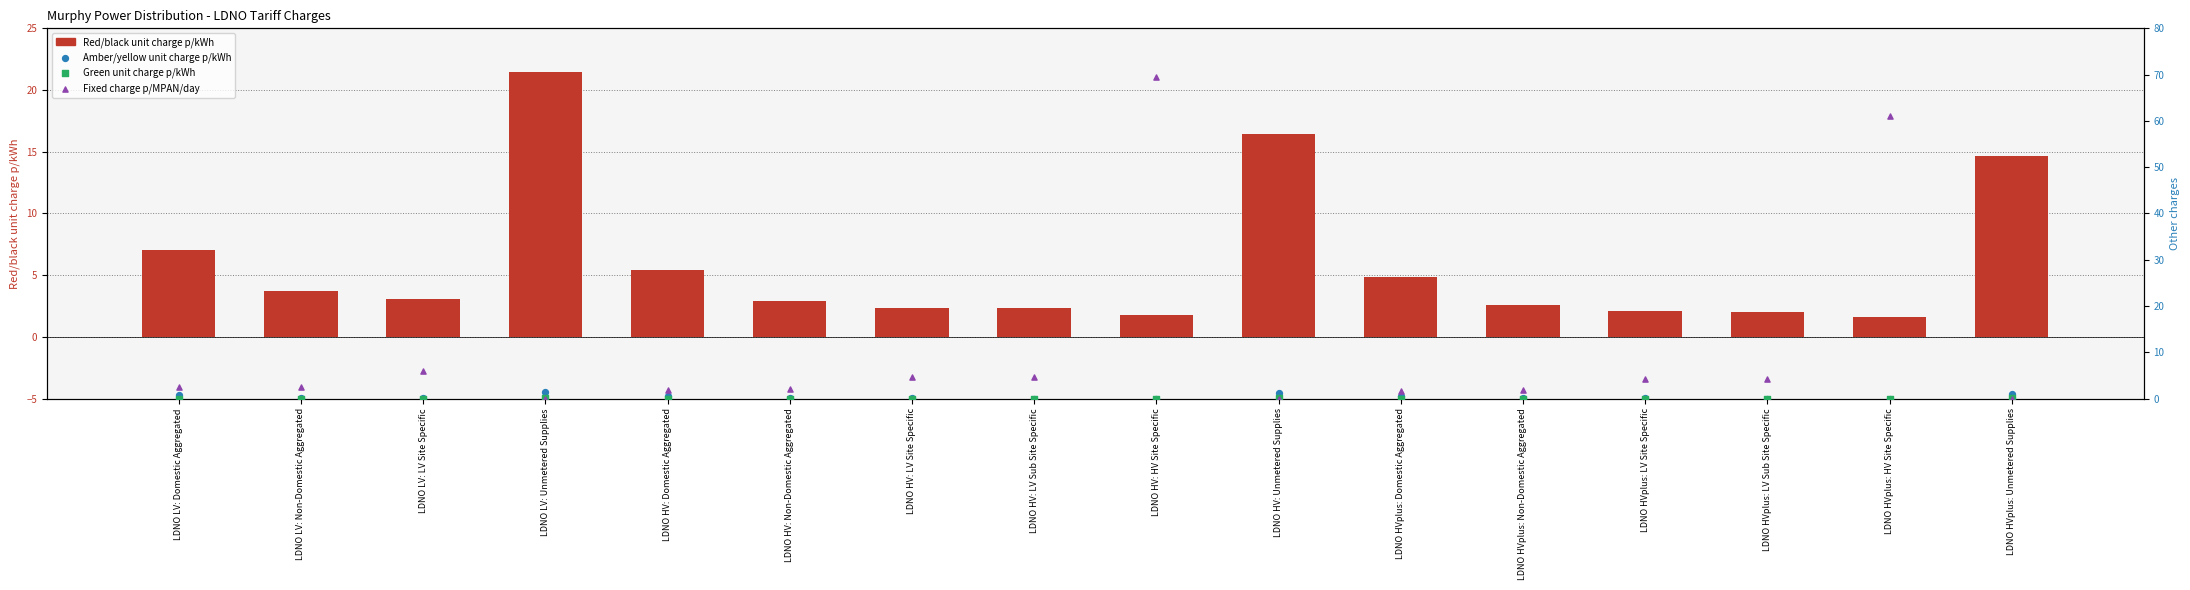

What are all the series names shown in the legend?

Red/black unit charge p/kWh, Amber/yellow unit charge p/kWh, Green unit charge p/kWh, Fixed charge p/MPAN/day